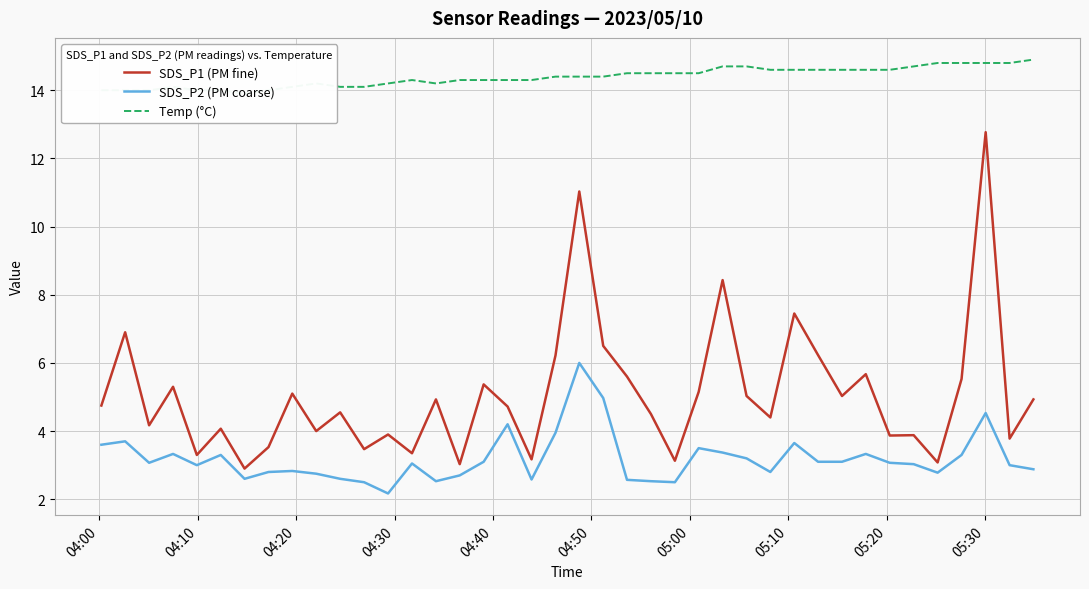

What is the lowest value of the SDS_P1 (PM fine) series?

2.9